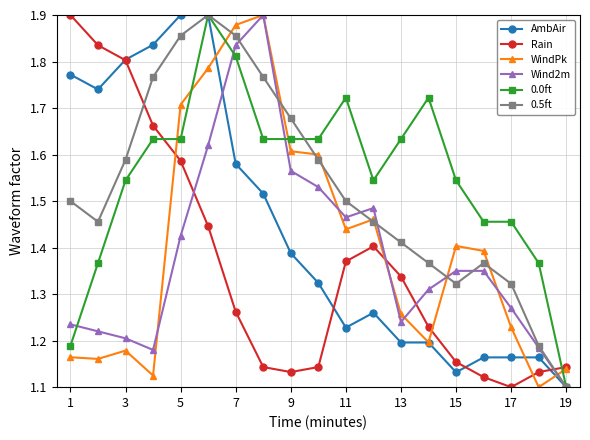

What are all the series names shown in the legend?

AmbAir, Rain, WindPk, Wind2m, 0.0ft, 0.5ft